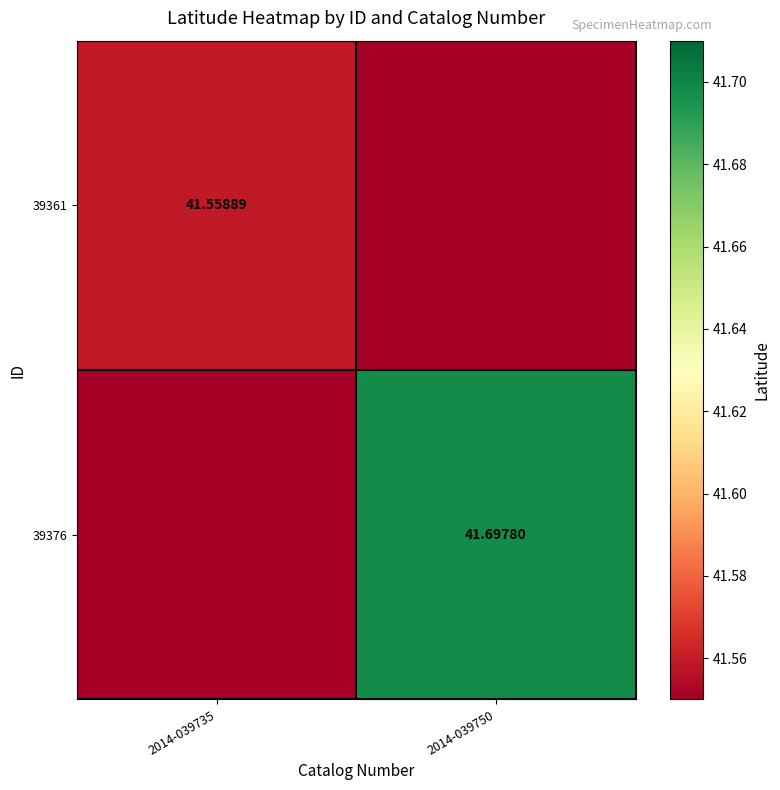

Which has a higher value, 2014-039735 or 2014-039750?

2014-039735